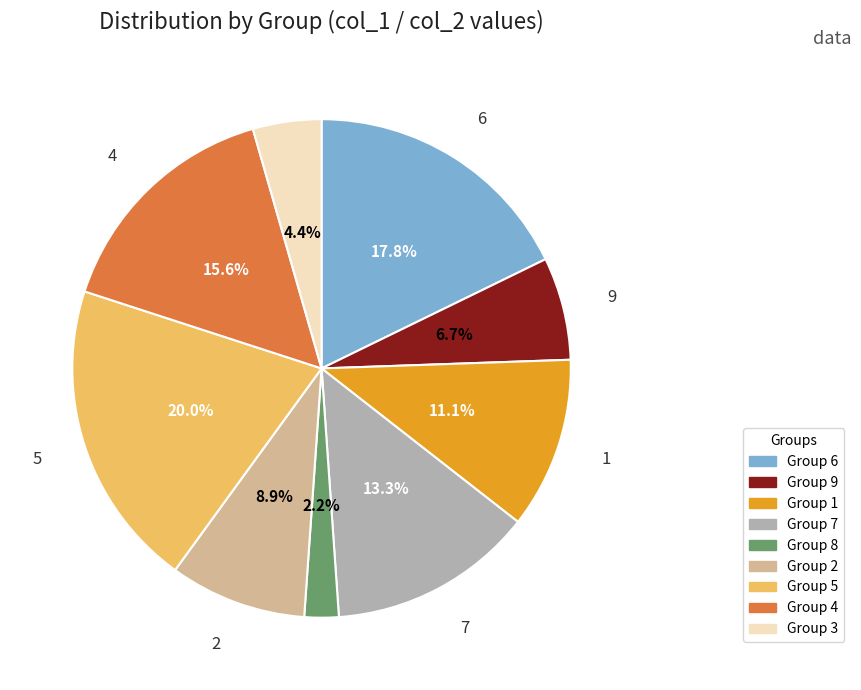

To the nearest percent, what is the difference between the largest and smallest slice percentages?

18%